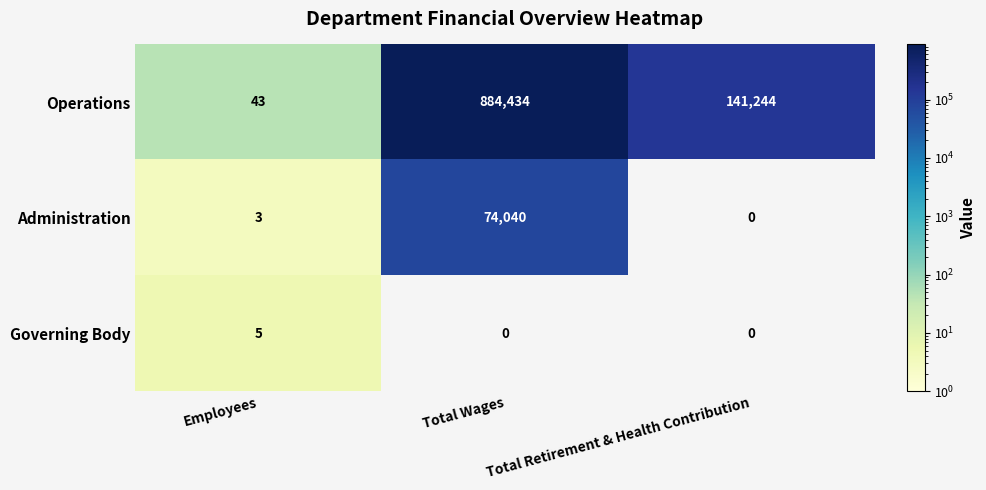

What is the sum of all Governing Body values?

5